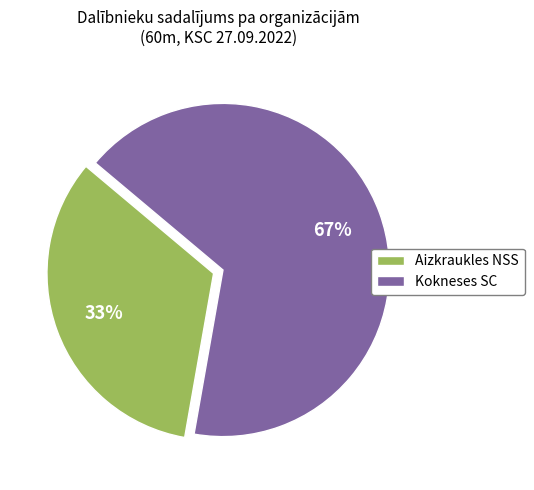

Which has a higher value, Aizkraukles NSS or Kokneses SC?

Kokneses SC